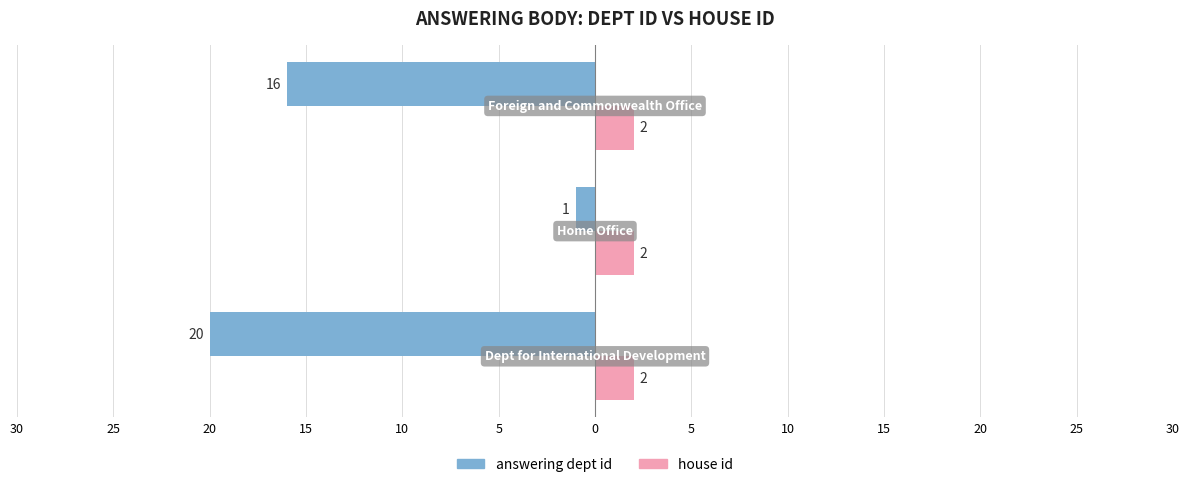

How many data points in answering dept id are less than 16?

1